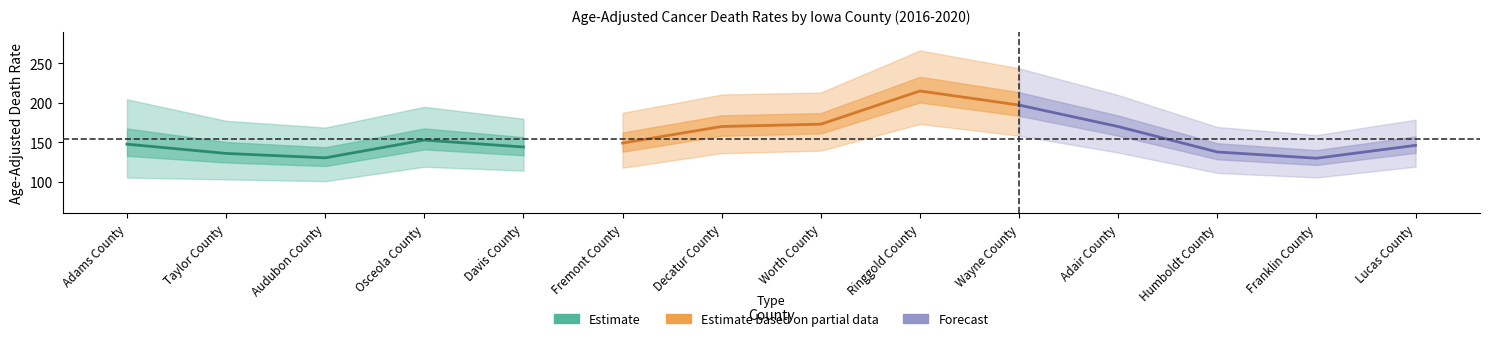

What are all the series names shown in the legend?

Estimate, Estimate based on partial data, Forecast